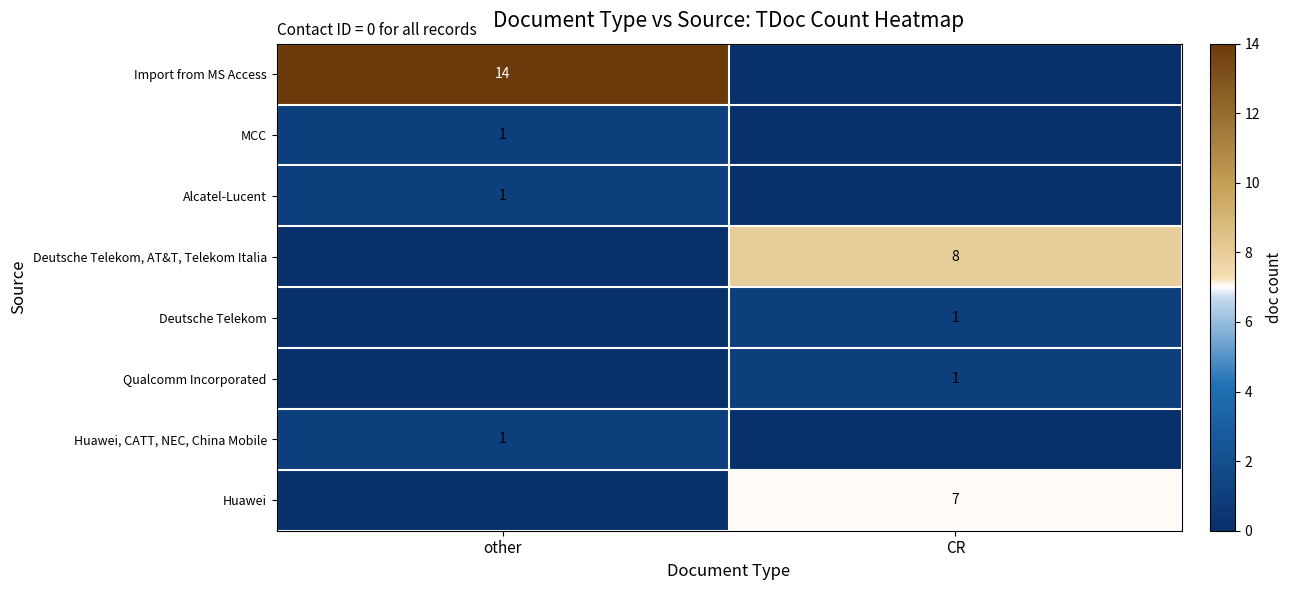

At which category is the sum across all series the highest?

other